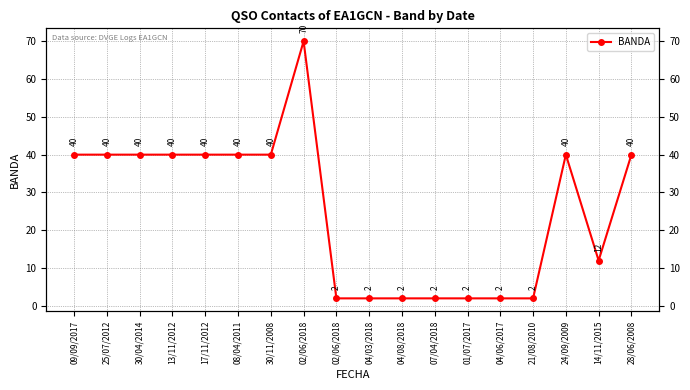

At which category does the chart reach its peak across all series?

02/06/2018